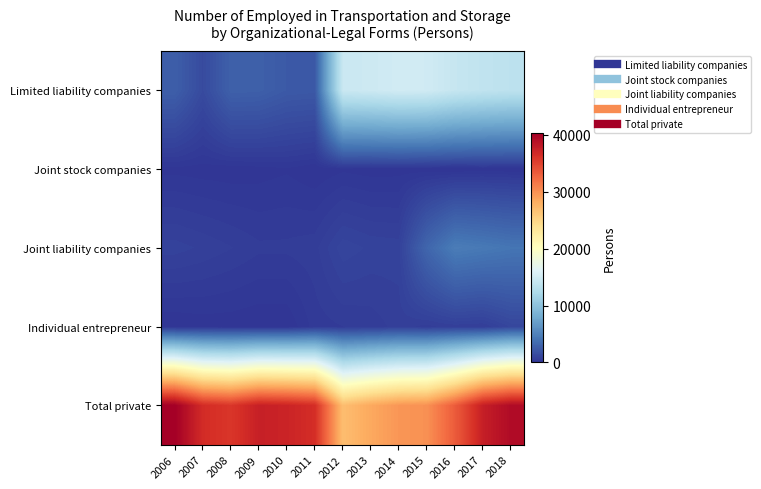

How many categories are shown in the chart?

13